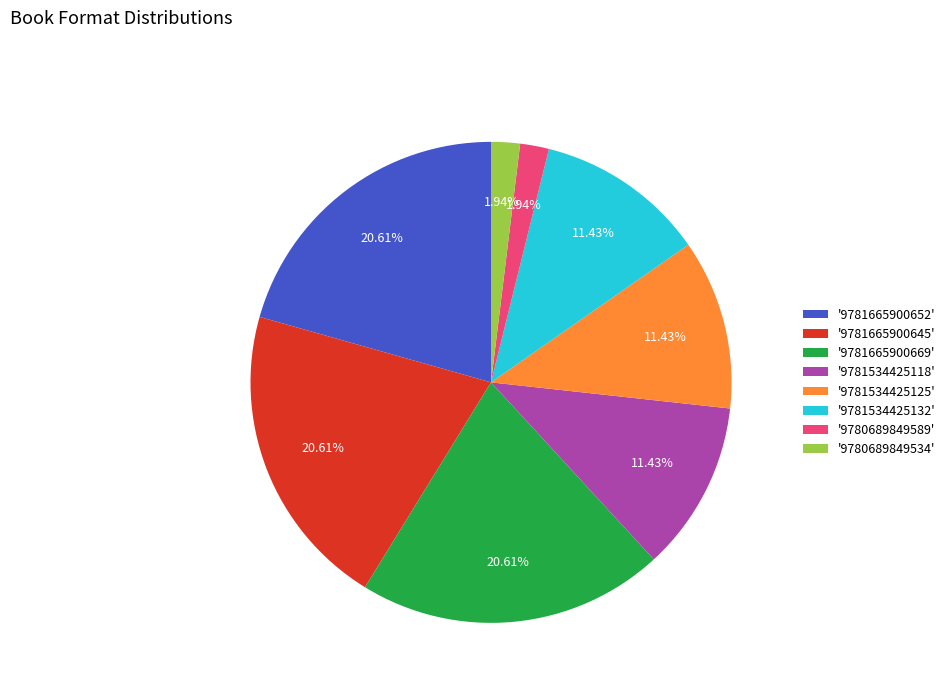

Is the sum of '9780689849534' and '9781534425132' greater than half?

No